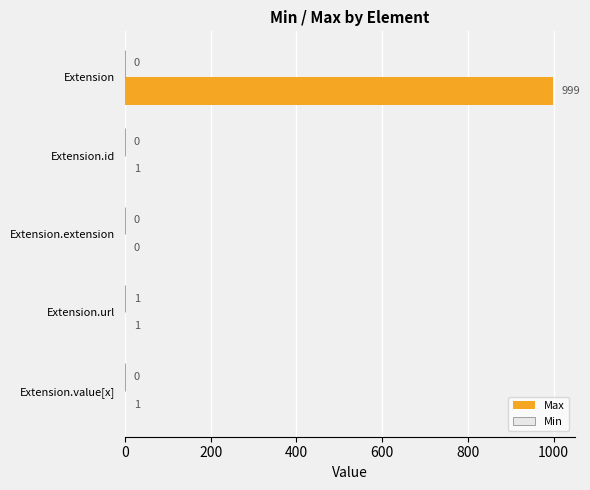

Which category has the highest value across all series?

Extension